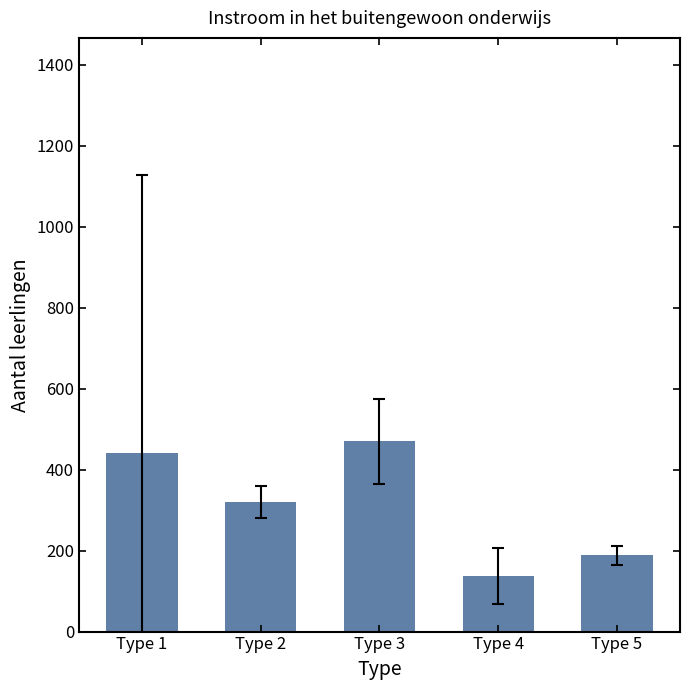

How many bars are there in total?

5